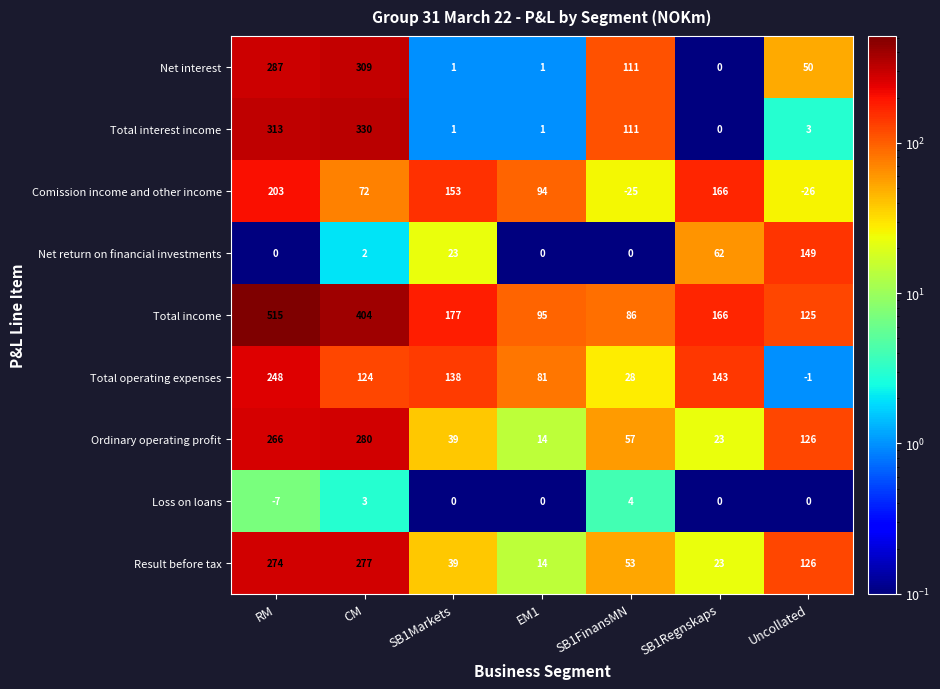

Which series has the largest total across all categories?

Total income